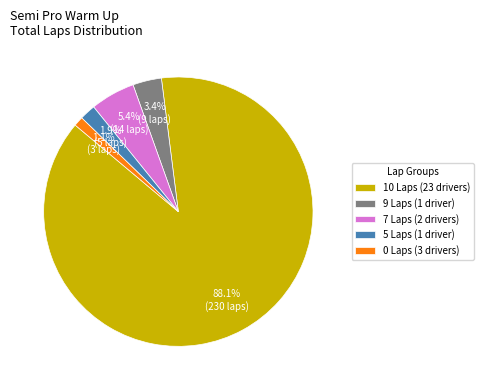

What is the ratio of the value at 5 Laps (1 driver) to the value at 7 Laps (2 drivers)?

0.4